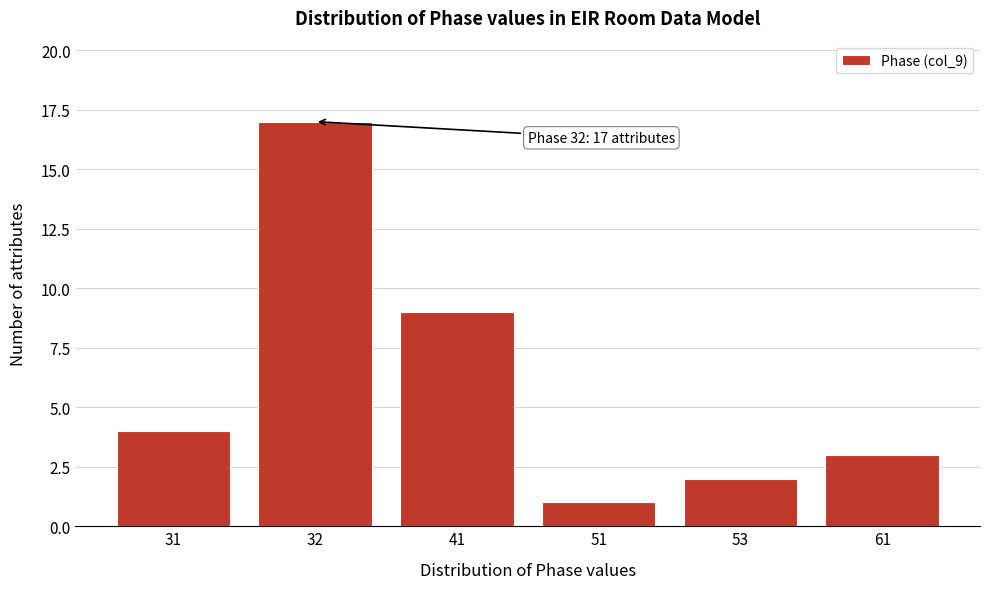

Reading left to right, what are all the values shown in this chart?

4	17	9	1	2	3